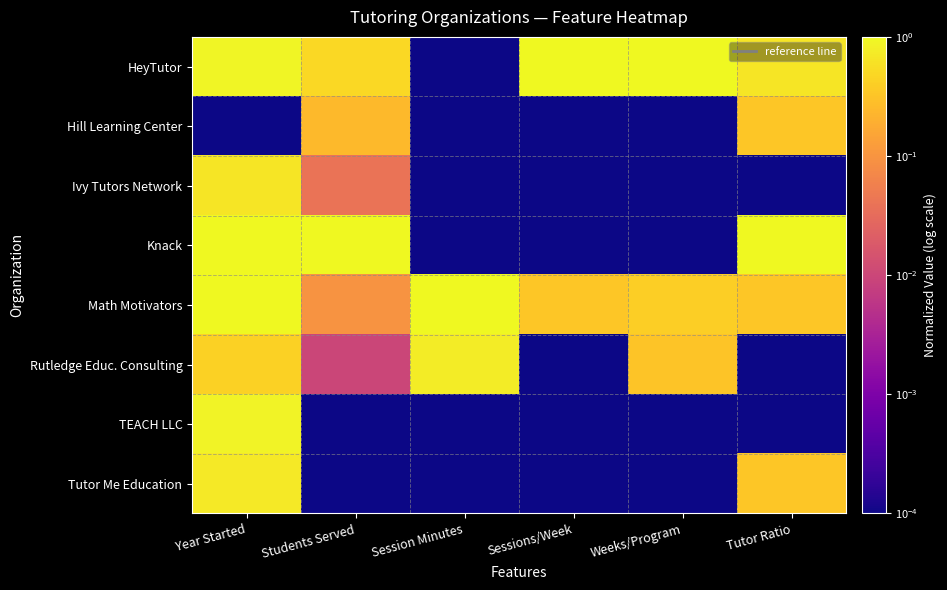

Which series has the largest total across all categories?

HeyTutor